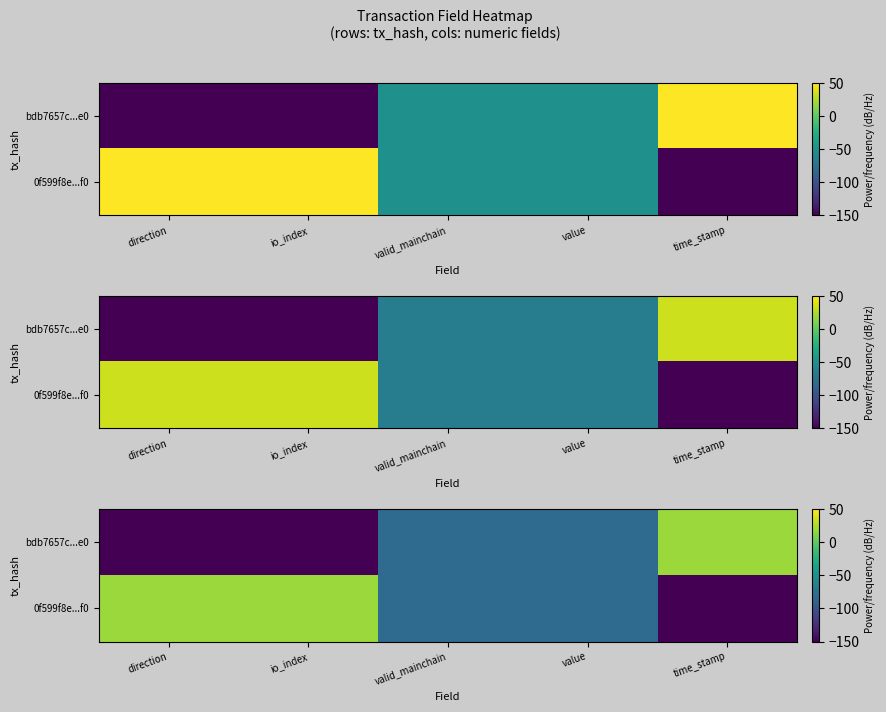

List the series in order of their peak value, highest first.

bdb7657c...e0, 0f599f8e...f0